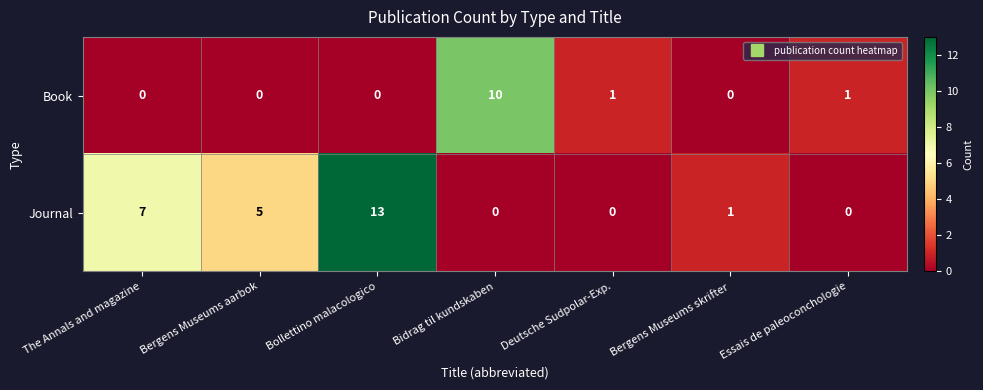

Is it true that Journal equals 13 at Bollettino malacologico?

True